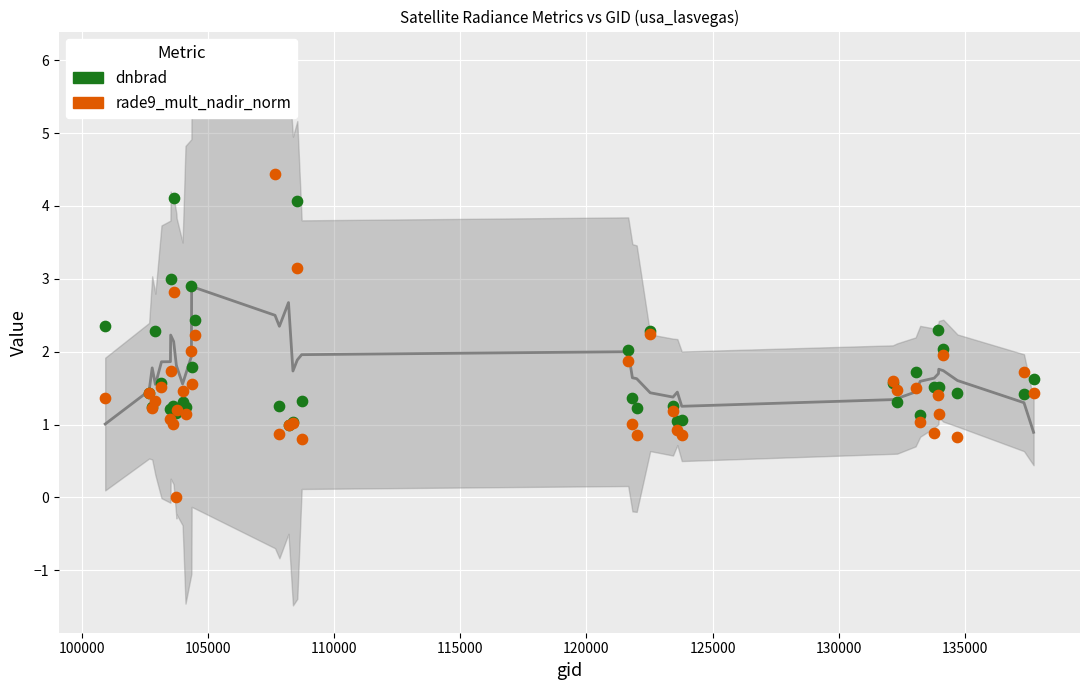

Which series contains the lowest Y value?

rade9_mult_nadir_norm